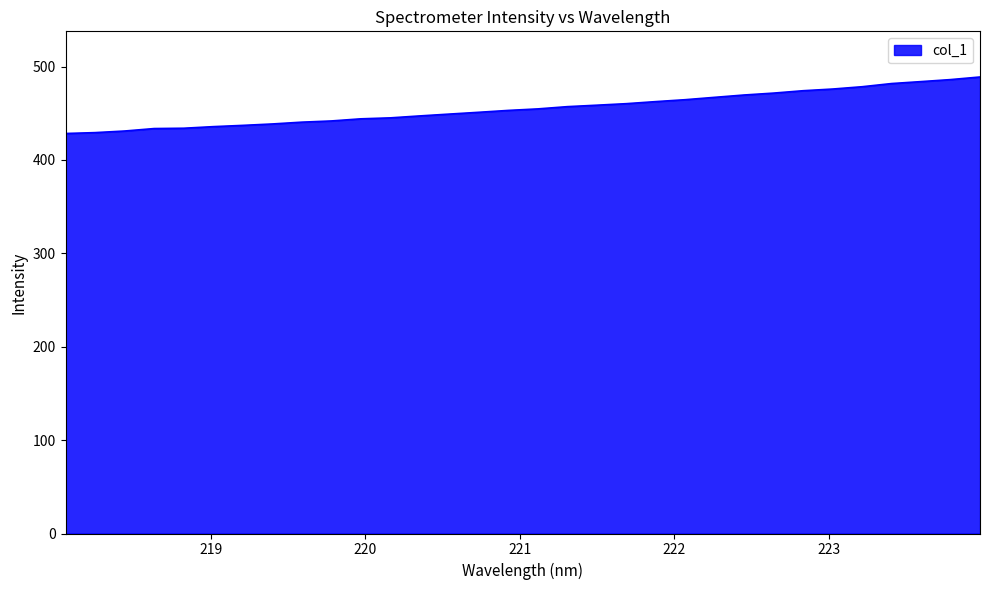

What is the greatest value displayed?

488.9